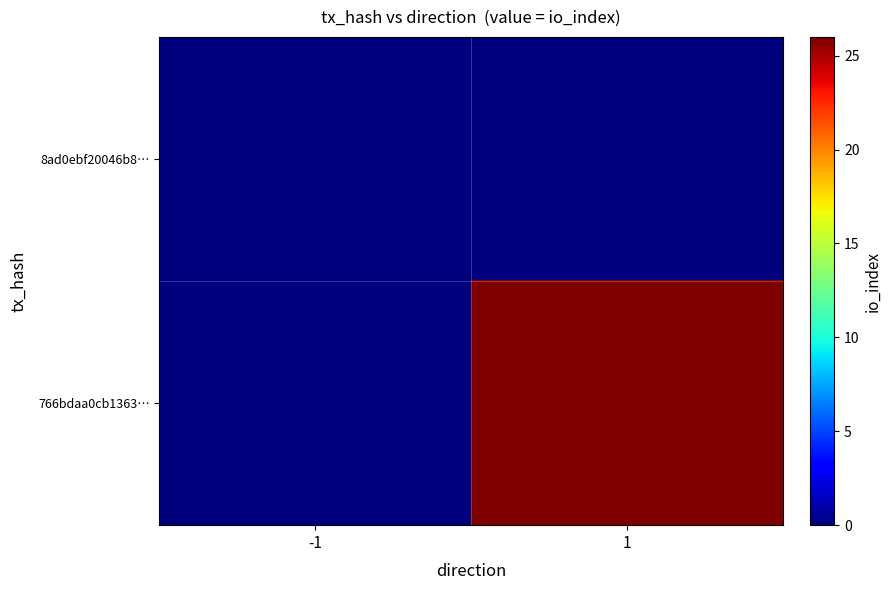

At -1, list the series in order from largest to smallest.

8ad0ebf20046b8…, 766bdaa0cb1363…